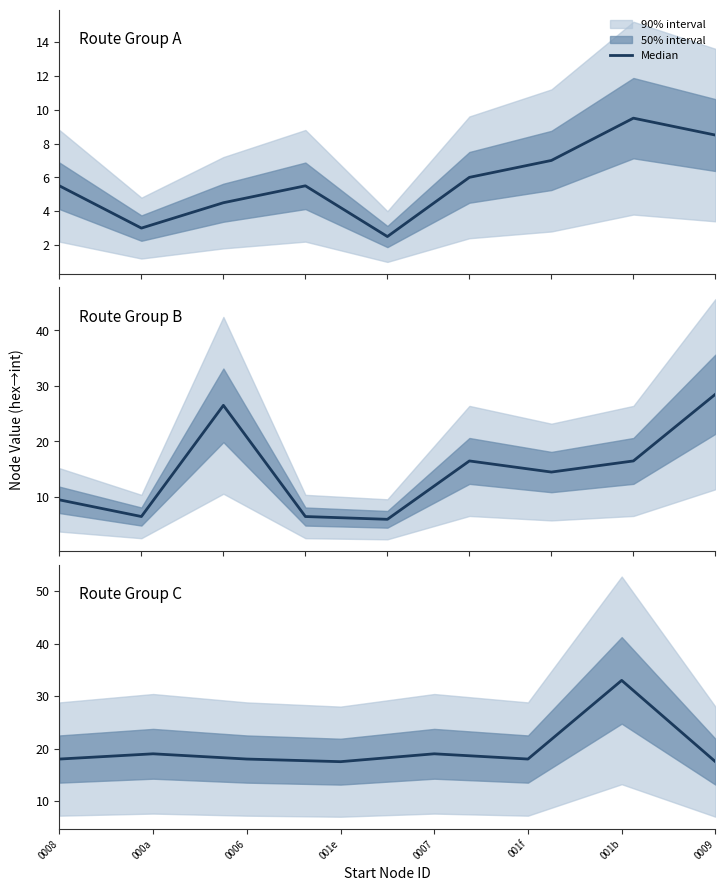

Is it true that the value at 0008 is 11.0?

False